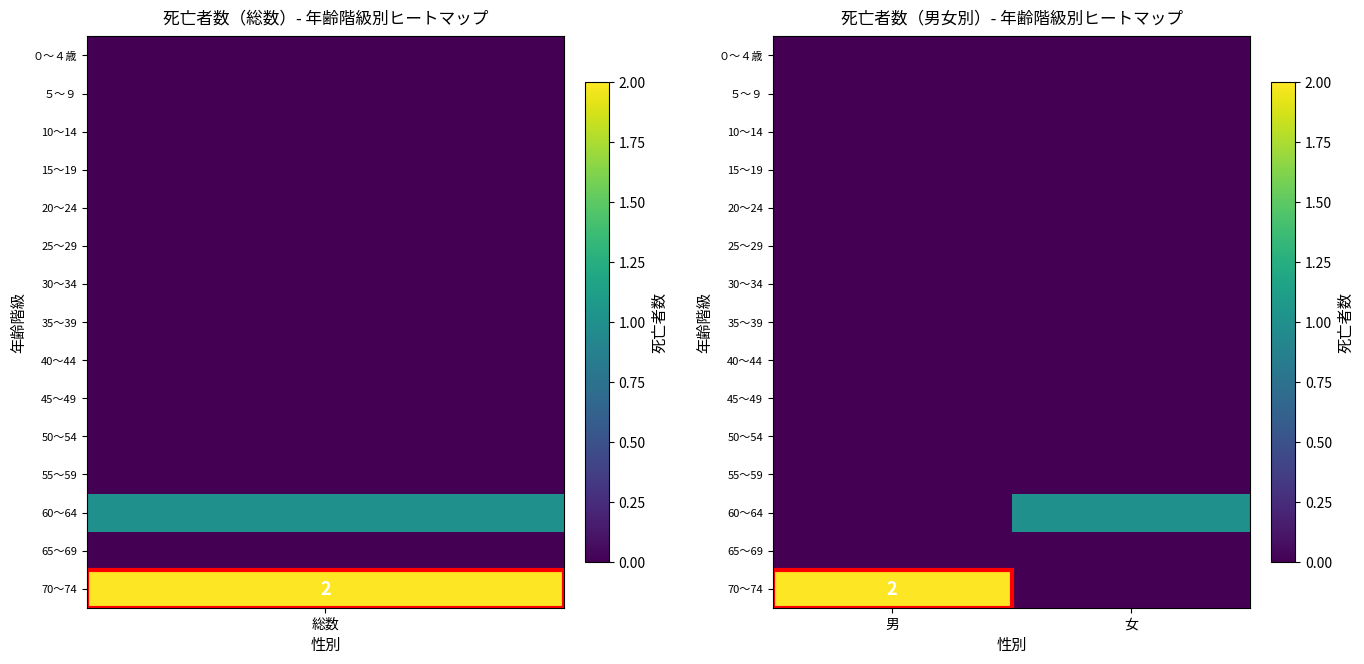

True or false: 70～74 has a value of 2 at 男.

True